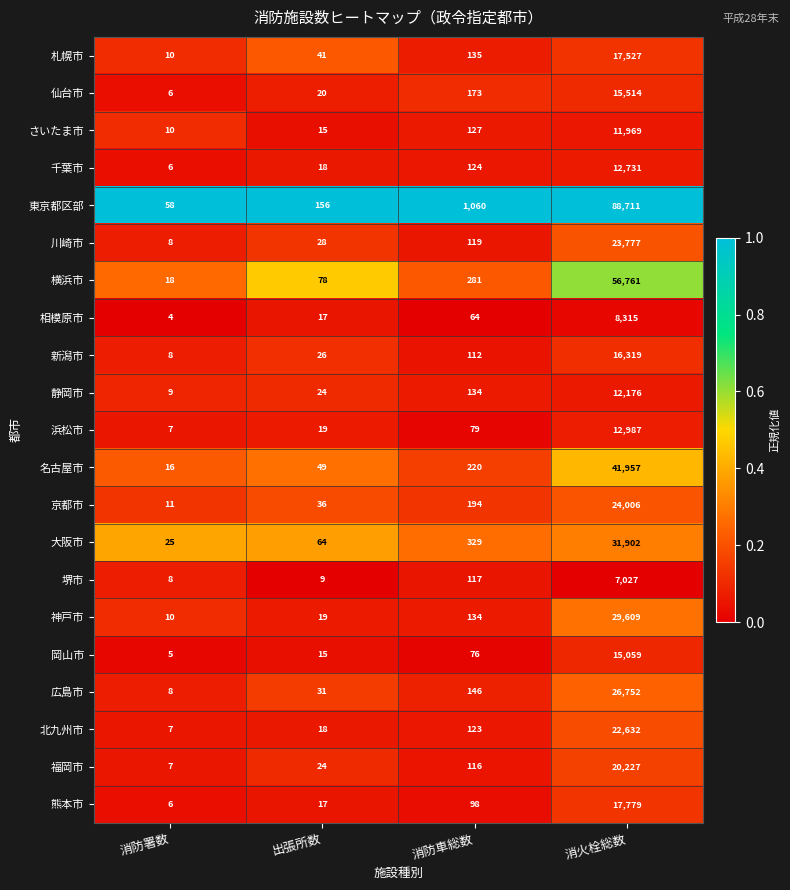

Which series has the largest total across all categories?

東京都区部